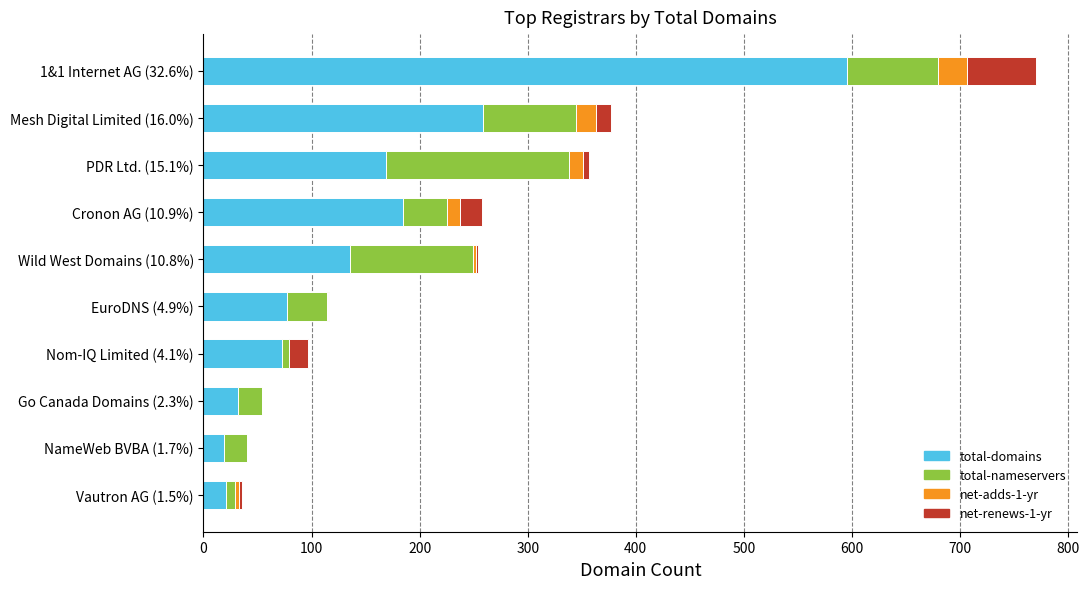

At which label does total-domains reach its peak?

1&1 Internet AG (32.6%)